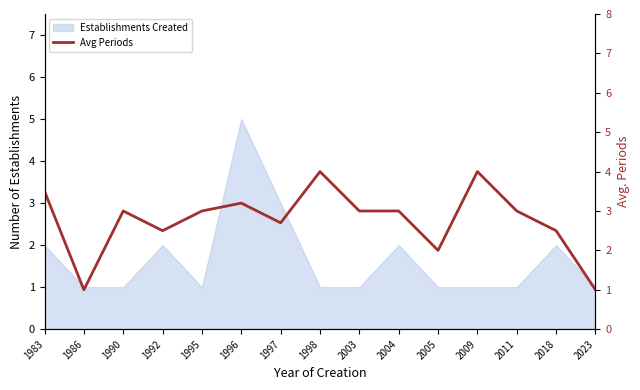

Is it true that the value at 2023 is 0.3?

False